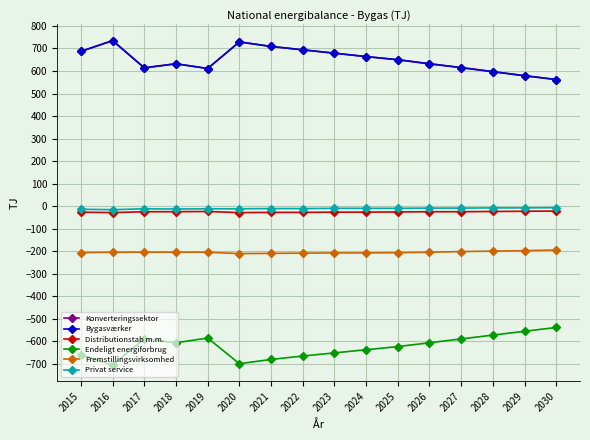

True or false: Endeligt energiforbrug has more than 0 interior local peaks.

True